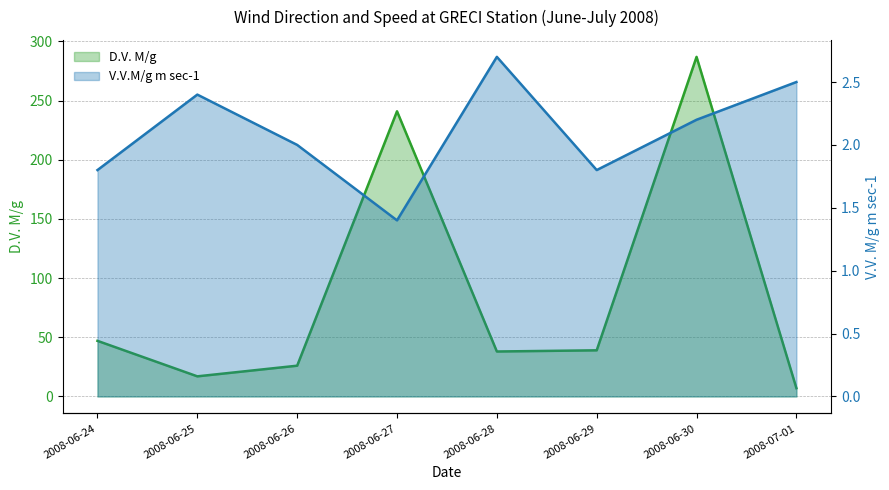

Reading right to left, transcribe all the data shown in this chart.

D.V. M/g: 7.0	287.0	39.0	38.0	241.0	26.0	17.0	47.0
V.V.M/g m sec-1: 2.5	2.2	1.8	2.7	1.4	2.0	2.4	1.8